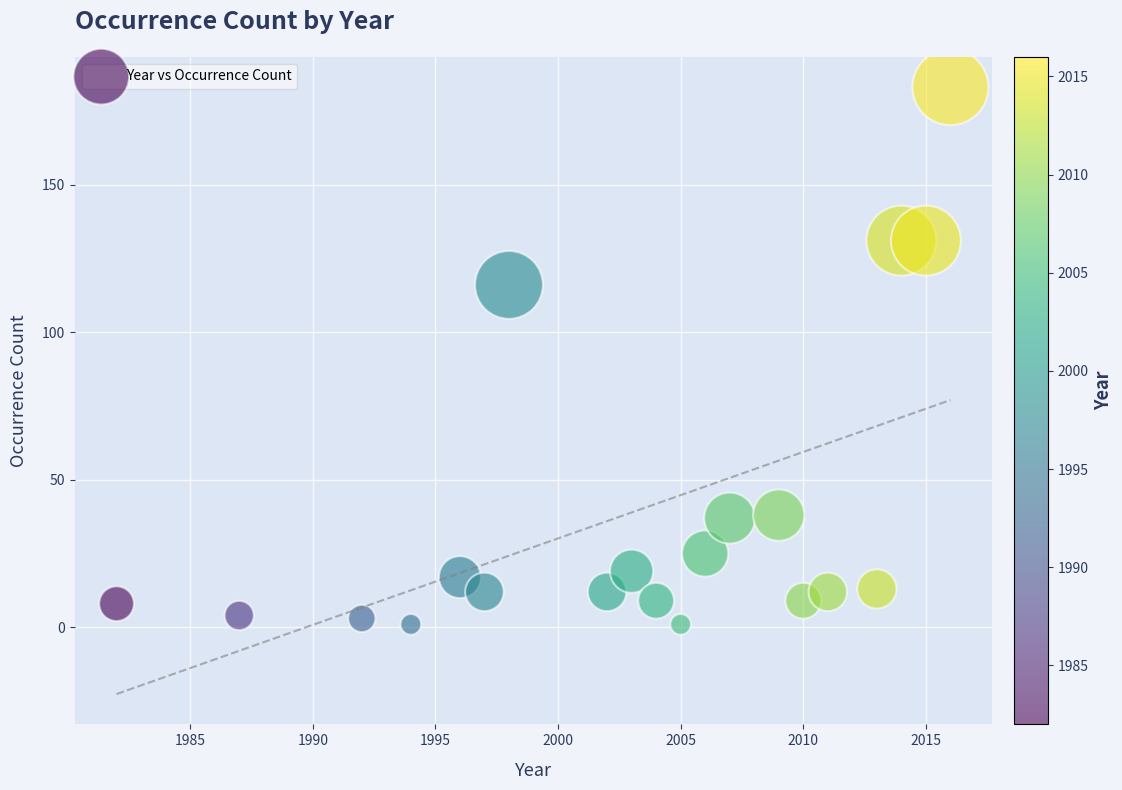

What Y value in the scatter plot is closest to 92?

116